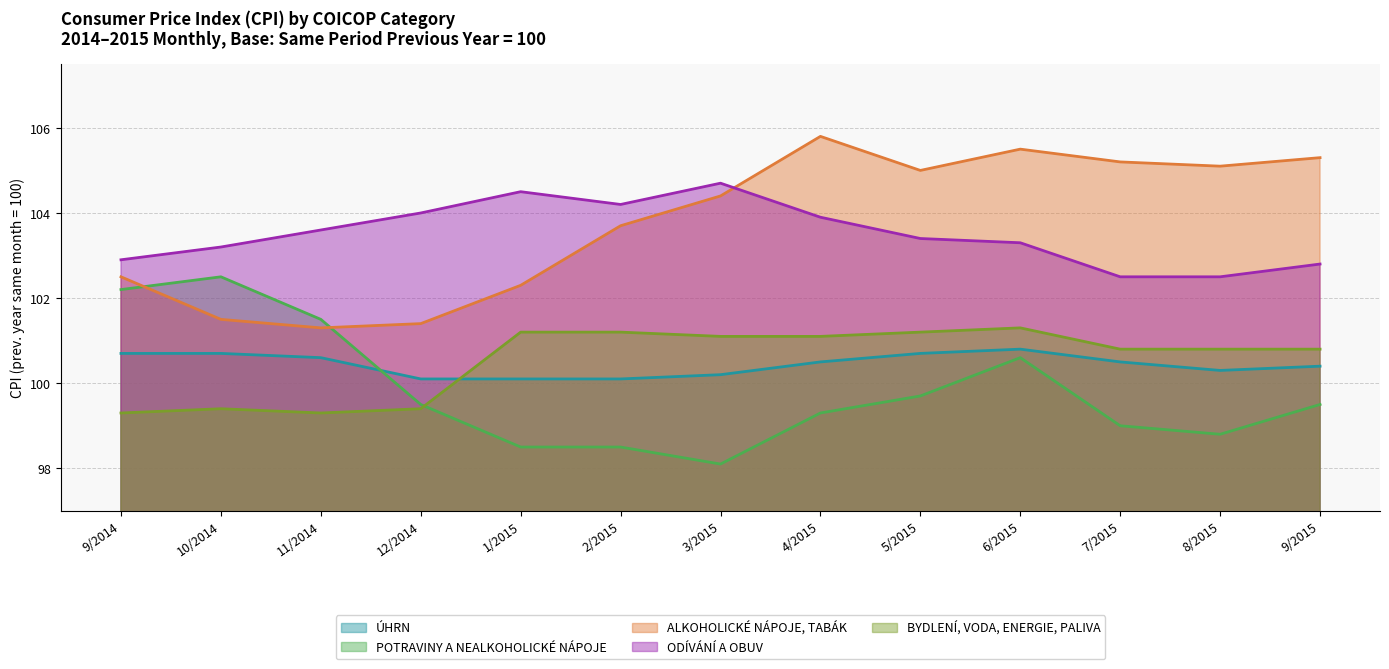

True or false: POTRAVINY A NEALKOHOLICKÉ NÁPOJE has a value of 99.5 at 9/2015.

True